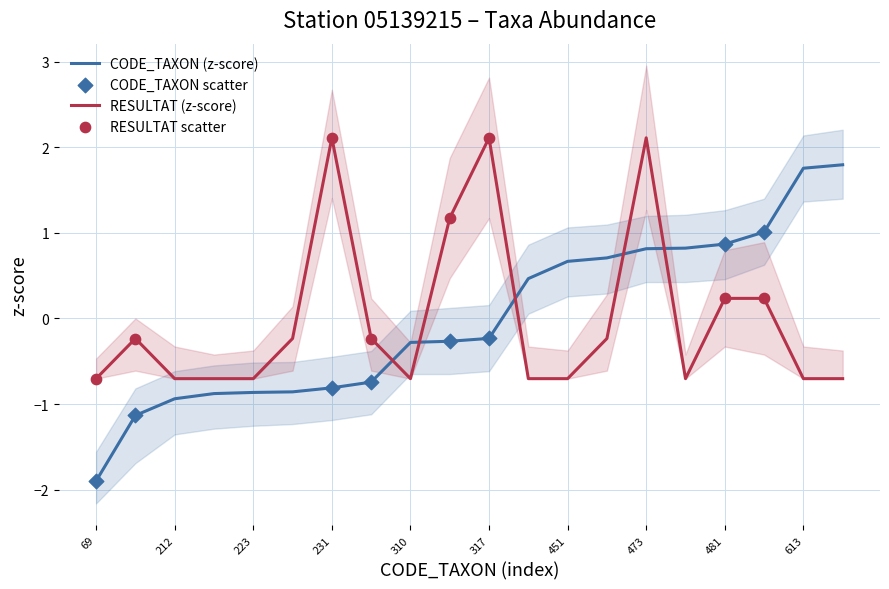

Which series has the largest total across all categories?

CODE_TAXON